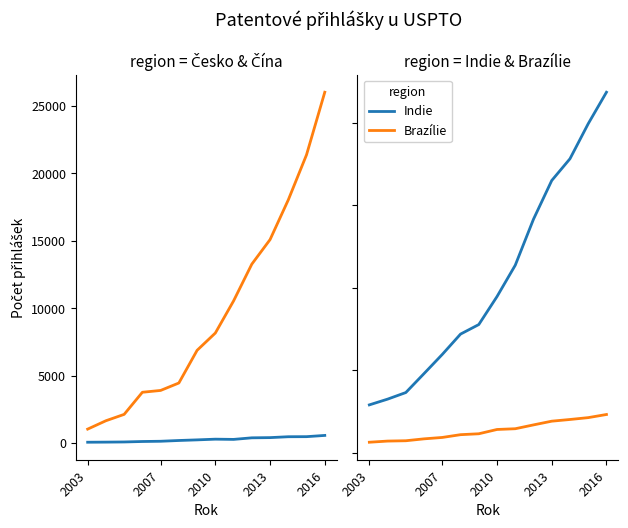

What is the total value across all series at 2003?

2518